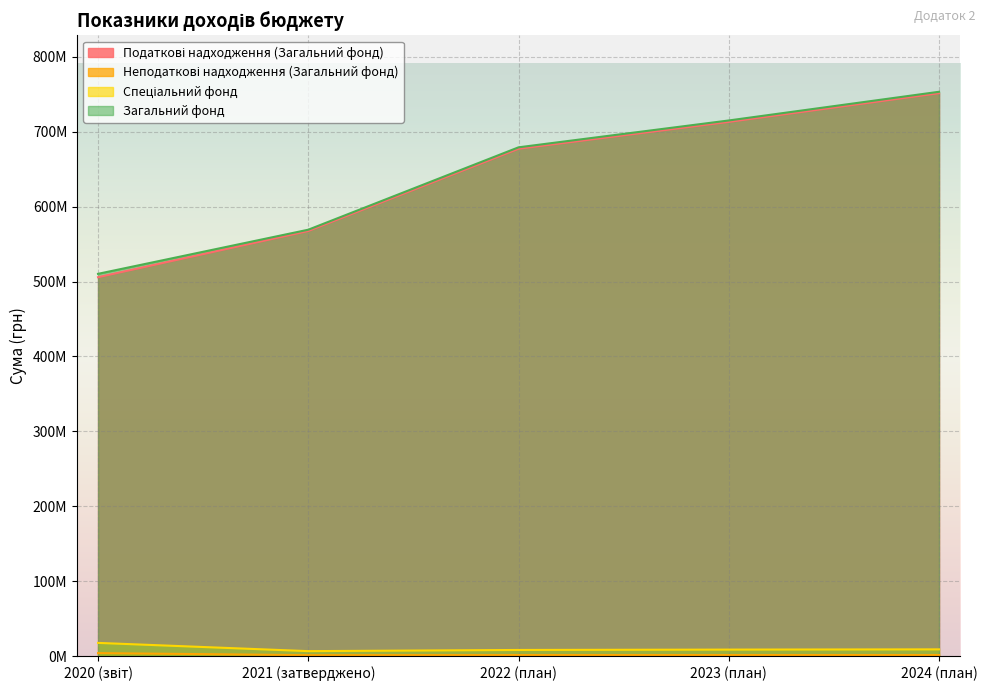

Reading right to left, what are all the values shown in this chart?

Податкові надходження (Загальний фонд): 751102500	712849500	677024500	567361600	505737044
Неподаткові надходження (Загальний фонд): 1898600	1893100	1903000	1711000	4491051
Спеціальний фонд: 9475946	9149352	8667205	7102915	18105216
Загальний фонд: 753001100	714742600	678927500	569072600	510228539